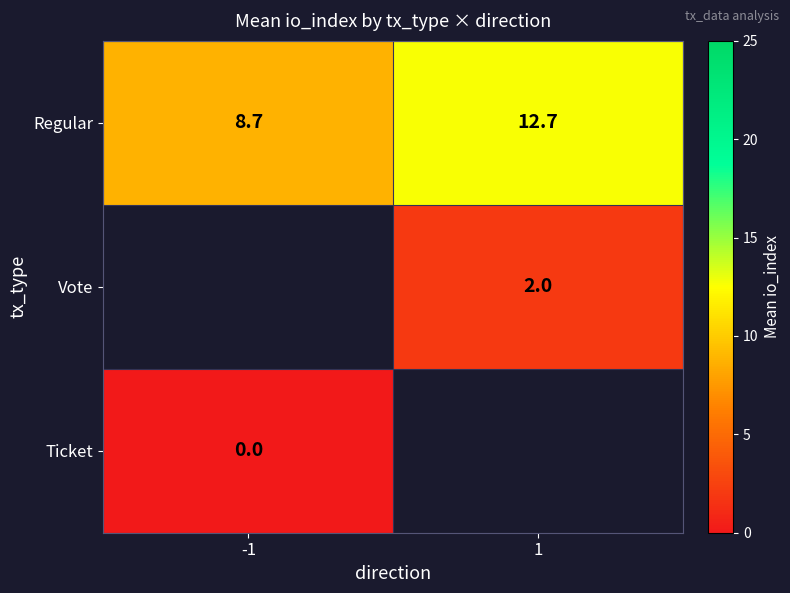

At which label is Regular closest to 10?

-1